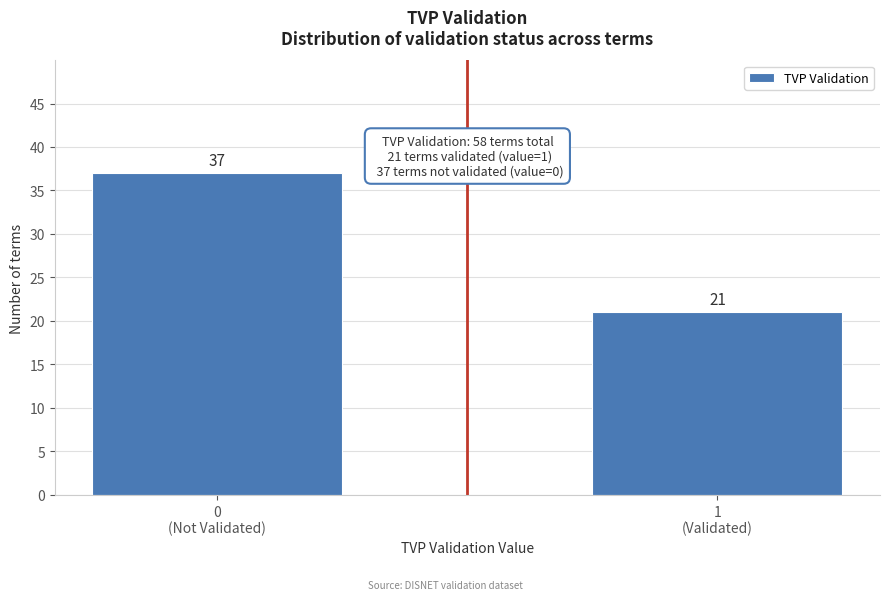

Reading left to right, extract all data points from this chart.

37	21